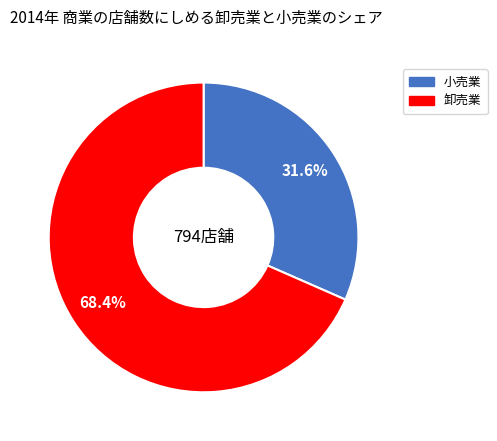

Which category has the biggest portion of the pie?

卸売業